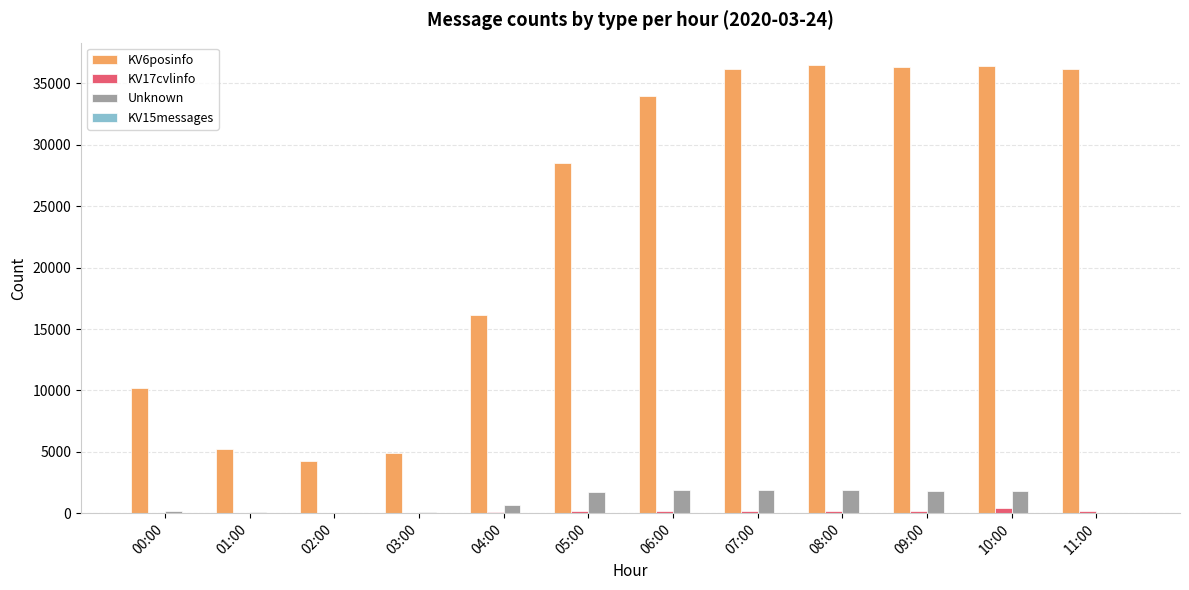

How many categories are shown in the chart?

12